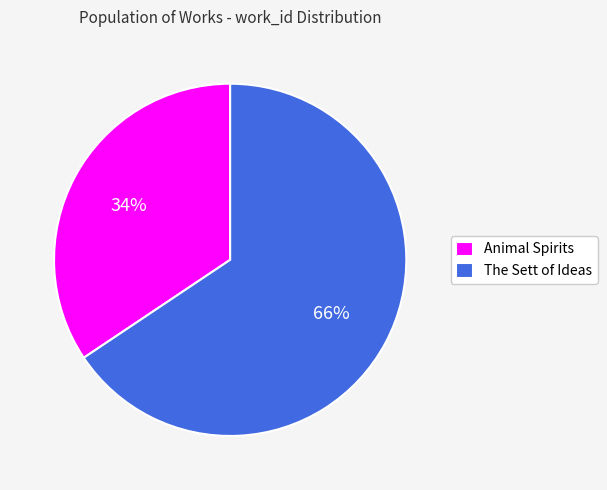

What percentage is the The Sett of Ideas slice, to the nearest percent?

66%